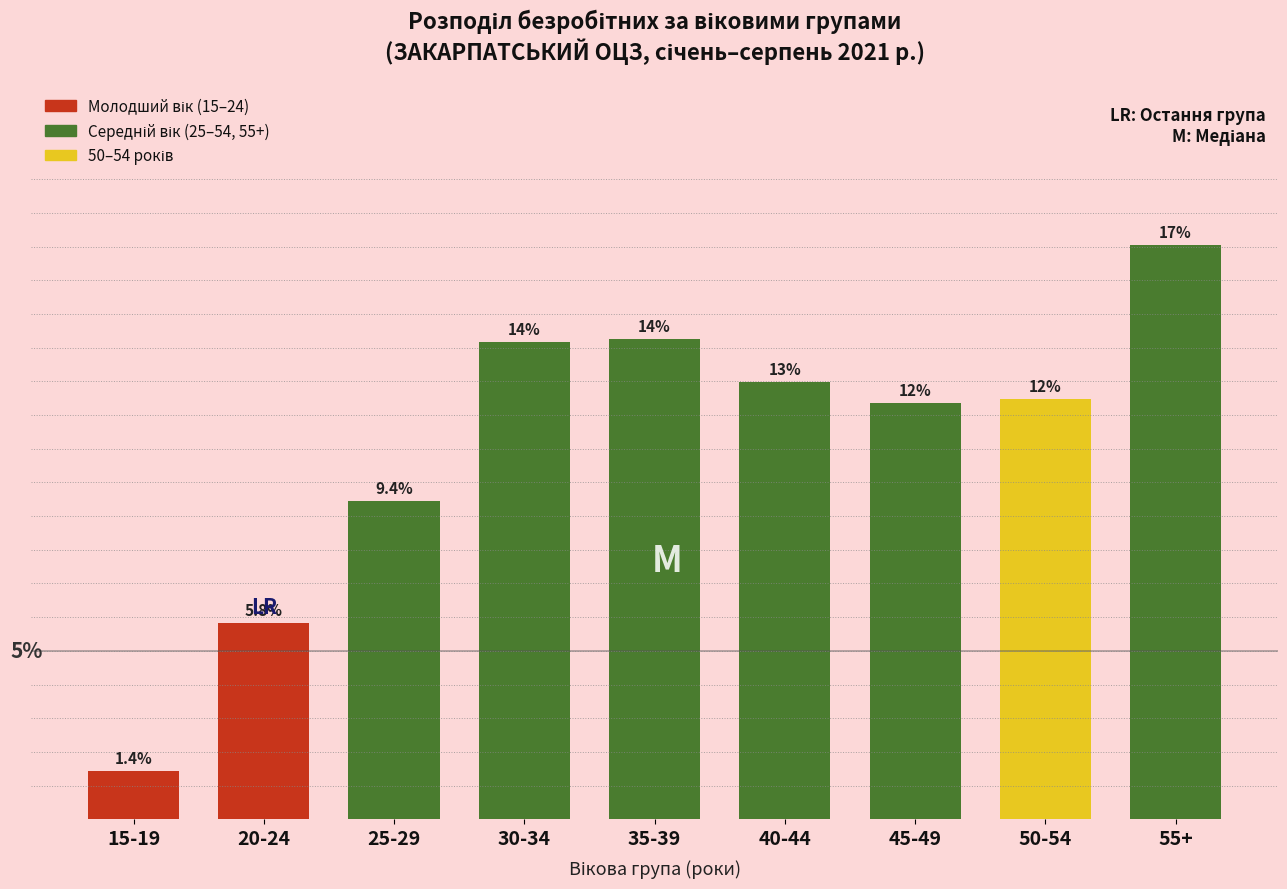

Rank the categories by value from lowest to highest.

15-19, 20-24, 25-29, 45-49, 50-54, 40-44, 30-34, 35-39, 55+